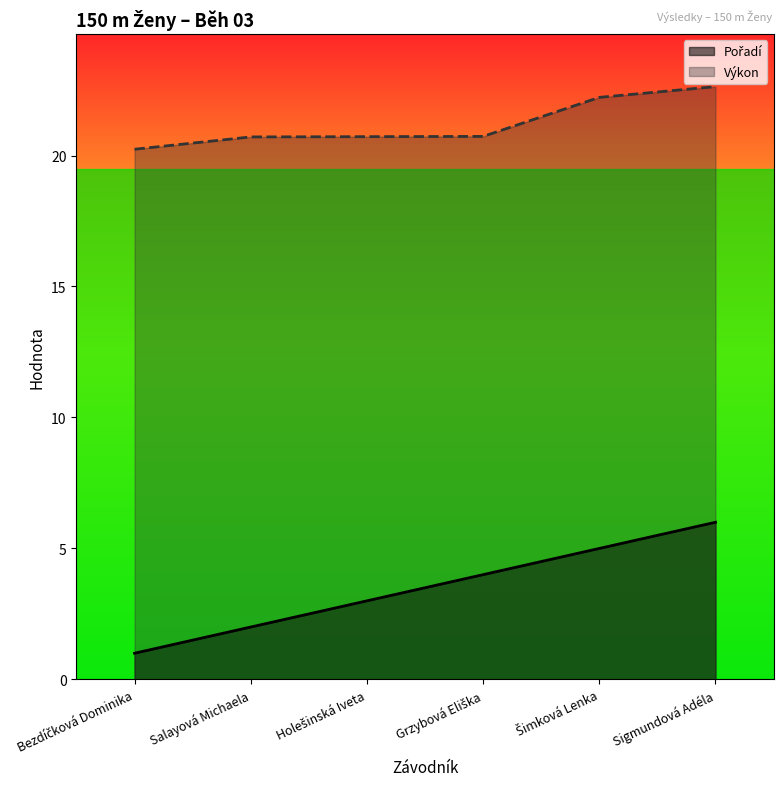

What is the average value of the Výkon series?

21.2